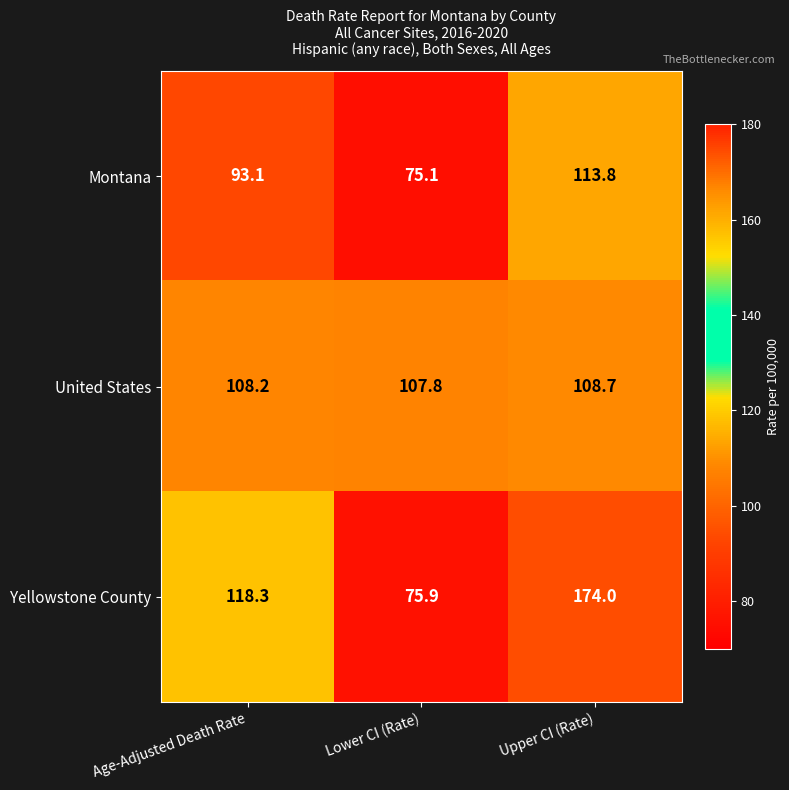

Reading left to right, what are all the values shown in this chart?

Montana: Age-Adjusted Death Rate=93.1	Lower CI (Rate)=75.1	Upper CI (Rate)=113.8
United States: Age-Adjusted Death Rate=108.2	Lower CI (Rate)=107.8	Upper CI (Rate)=108.7
Yellowstone County: Age-Adjusted Death Rate=118.3	Lower CI (Rate)=75.9	Upper CI (Rate)=174.0